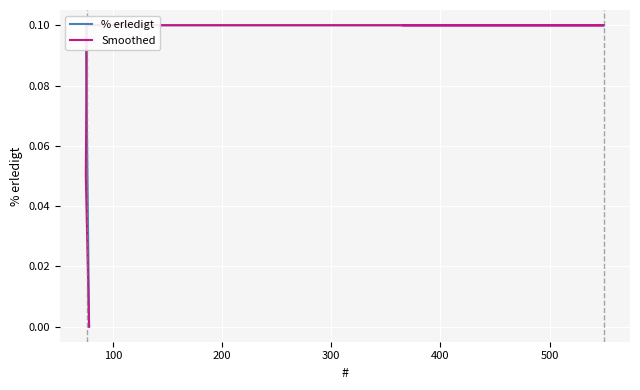

How many series are shown in this chart?

2